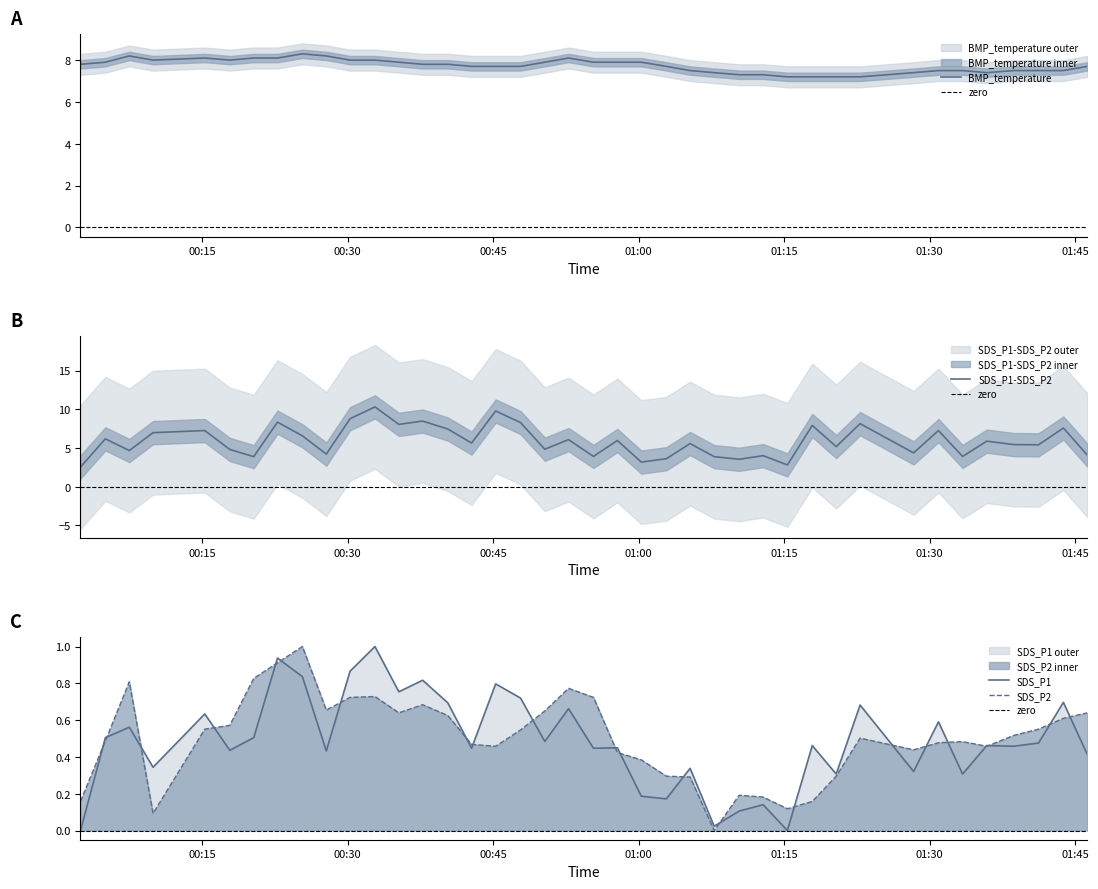

What is the lowest value of the BMP_temperature series?

7.2